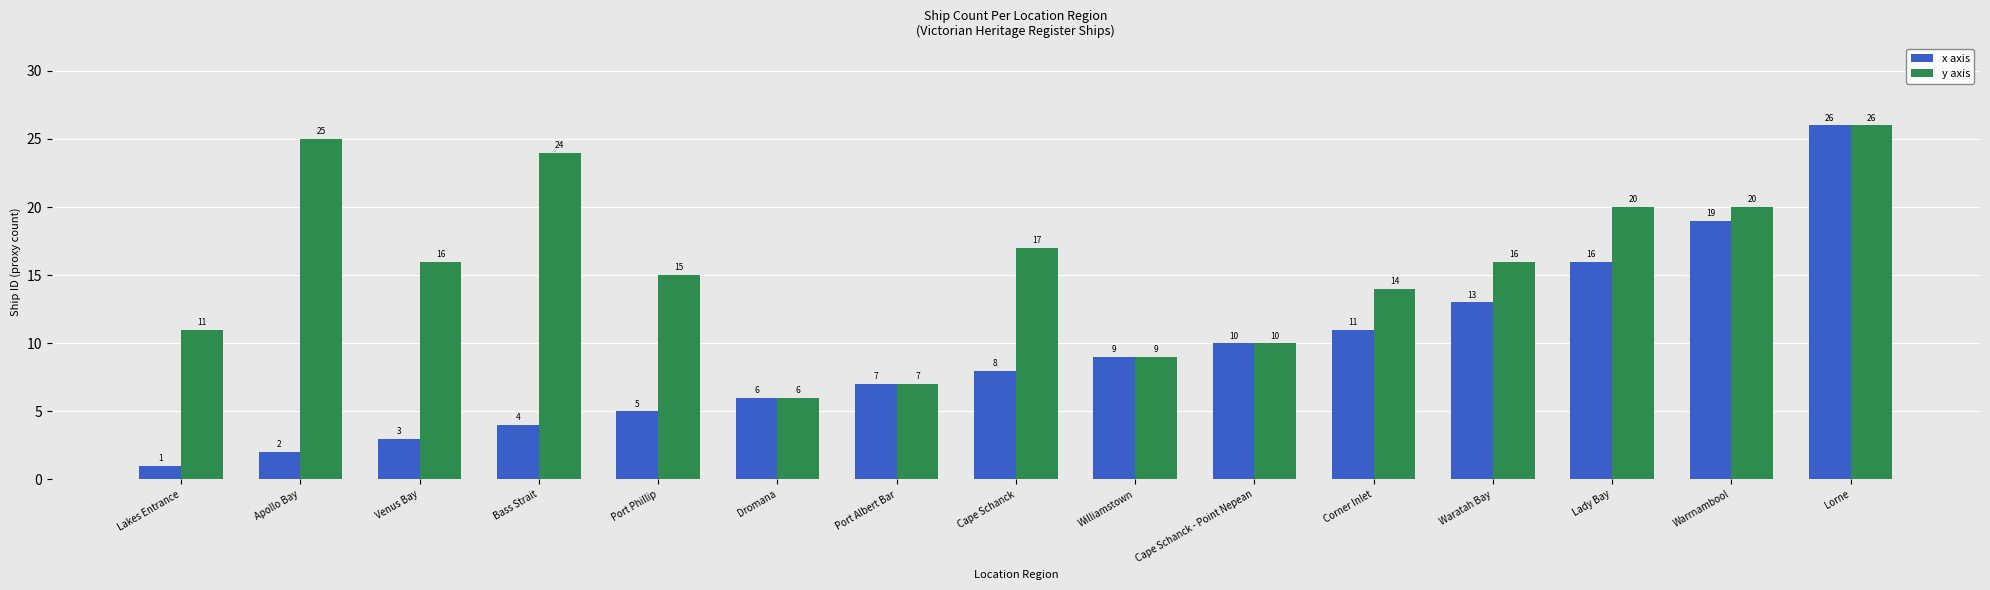

What is the value of the x axis bar at the 7th from the left?

7